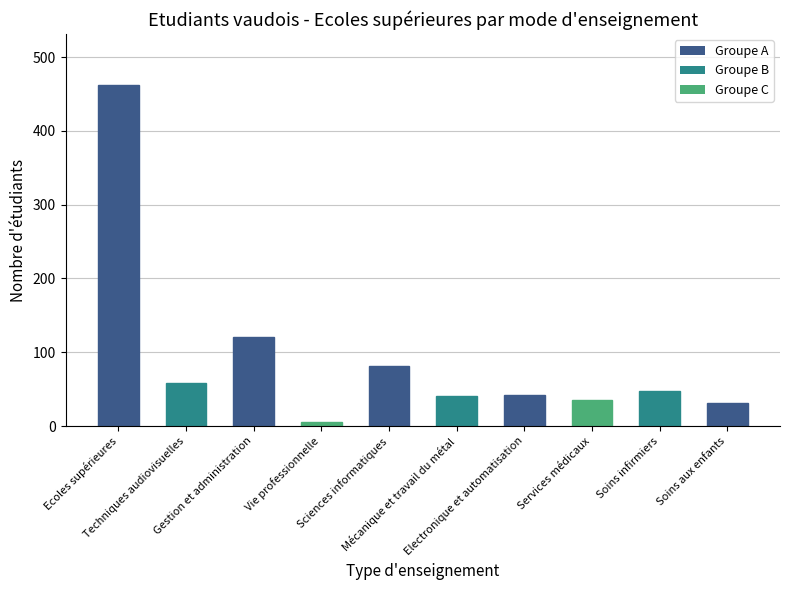

What is the sum of all values?

924